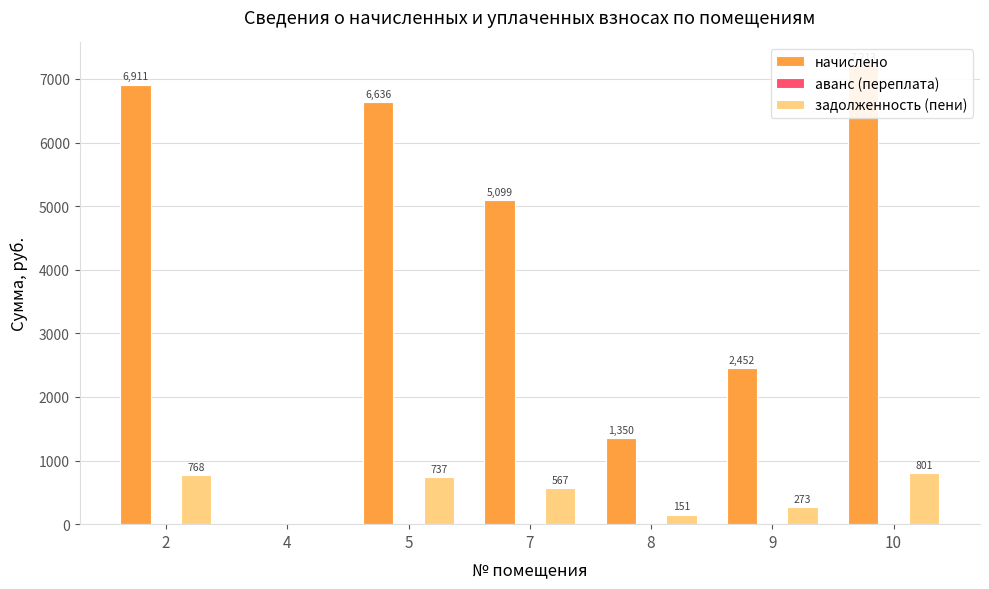

Which series has the largest total across all categories?

начислено